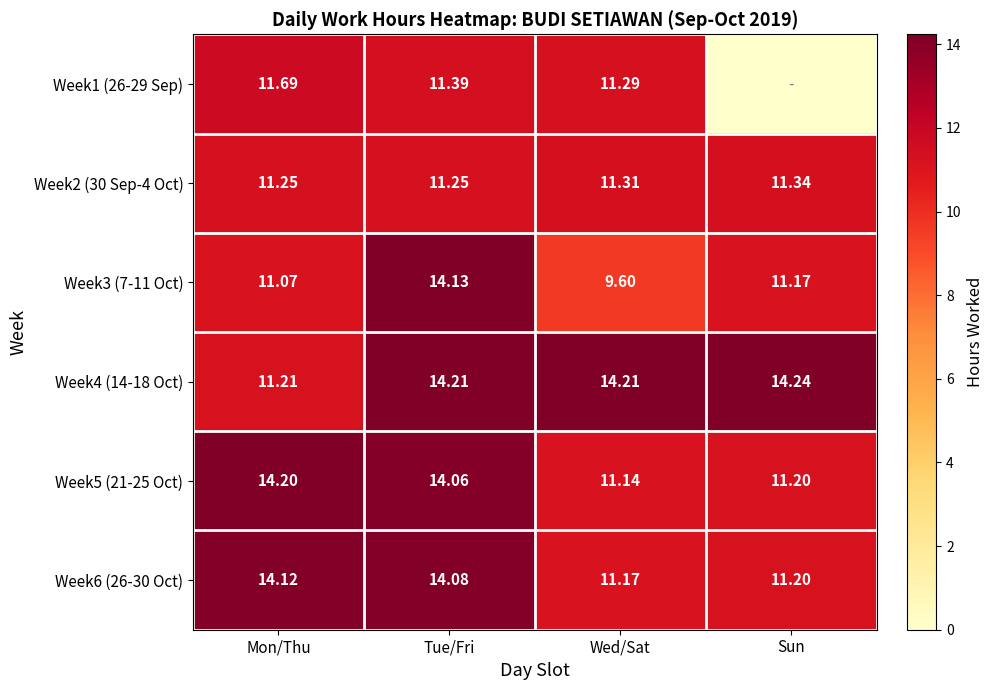

The Week4 (14-18 Oct) series shows 14.2 at Wed/Sat. True or false?

True